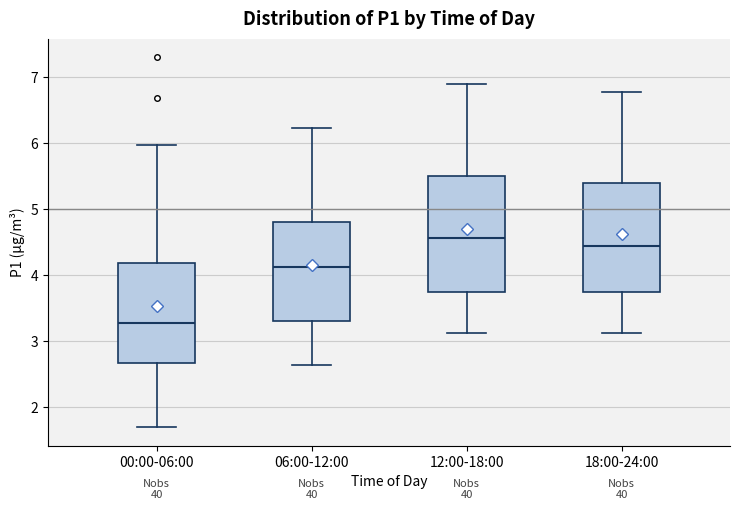

Reading left to right, read every box against the y-axis: the position of its median line, the range the box covers, and the ends of its whiskers. The values are not printed on the chart, so give them approximately, as read against the axis.

00:00-06:00: median 3.3, box 2.7 to 4.2, whiskers 1.7 to 6.0
06:00-12:00: median 4.1, box 3.3 to 4.8, whiskers 2.7 to 6.2
12:00-18:00: median 4.6, box 3.8 to 5.5, whiskers 3.1 to 6.9
18:00-24:00: median 4.5, box 3.8 to 5.4, whiskers 3.1 to 6.8